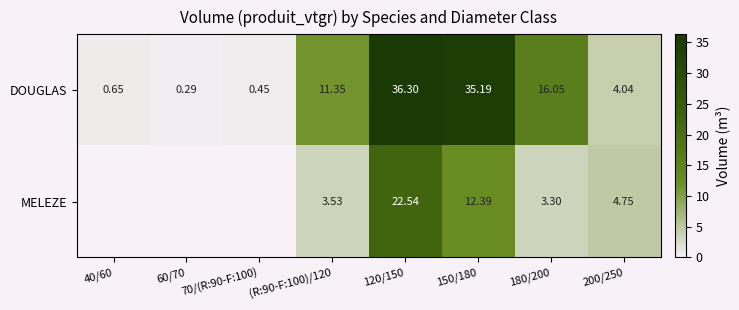

Where does the DOUGLAS series first go above 11?

(R:90-F:100)/120